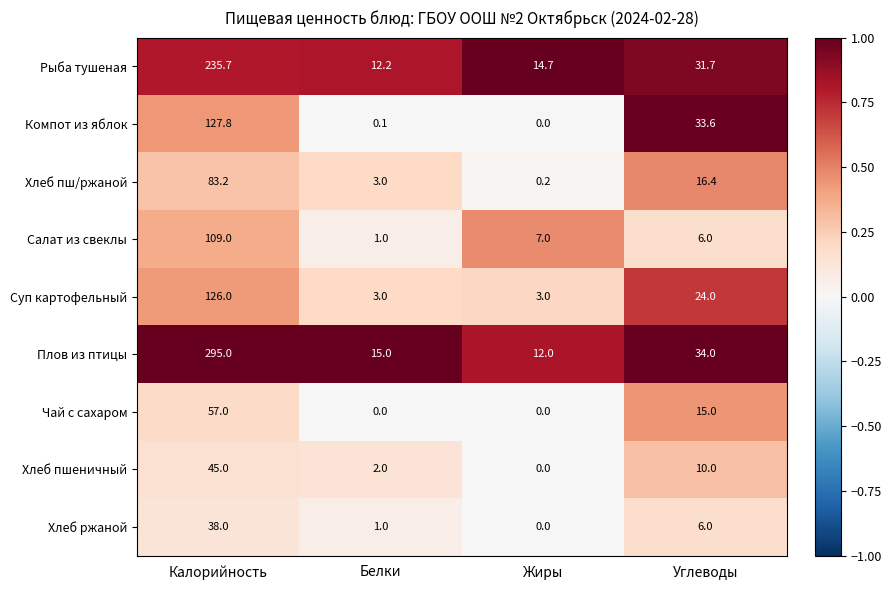

At which label is Суп картофельный closest to 64?

Углеводы